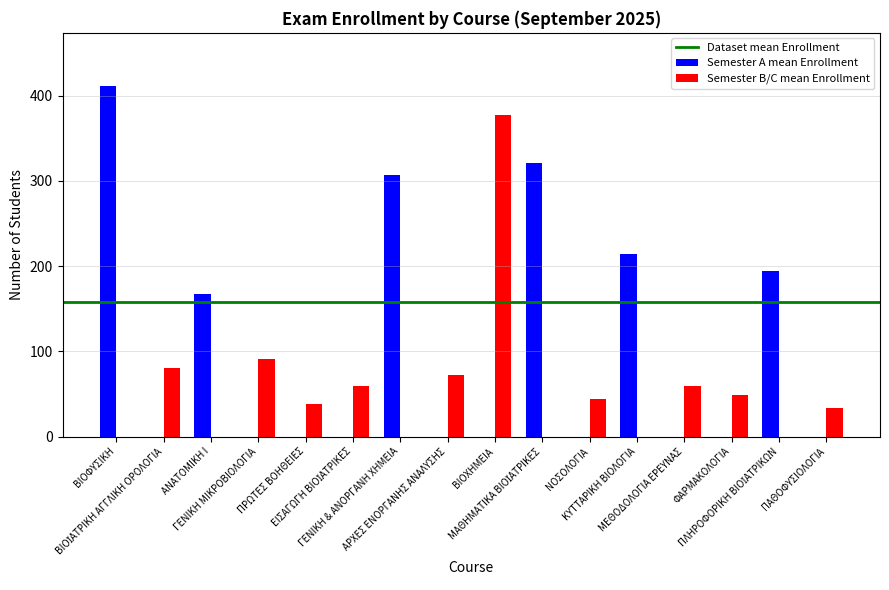

Which series has the largest total across all categories?

Semester A mean Enrollment